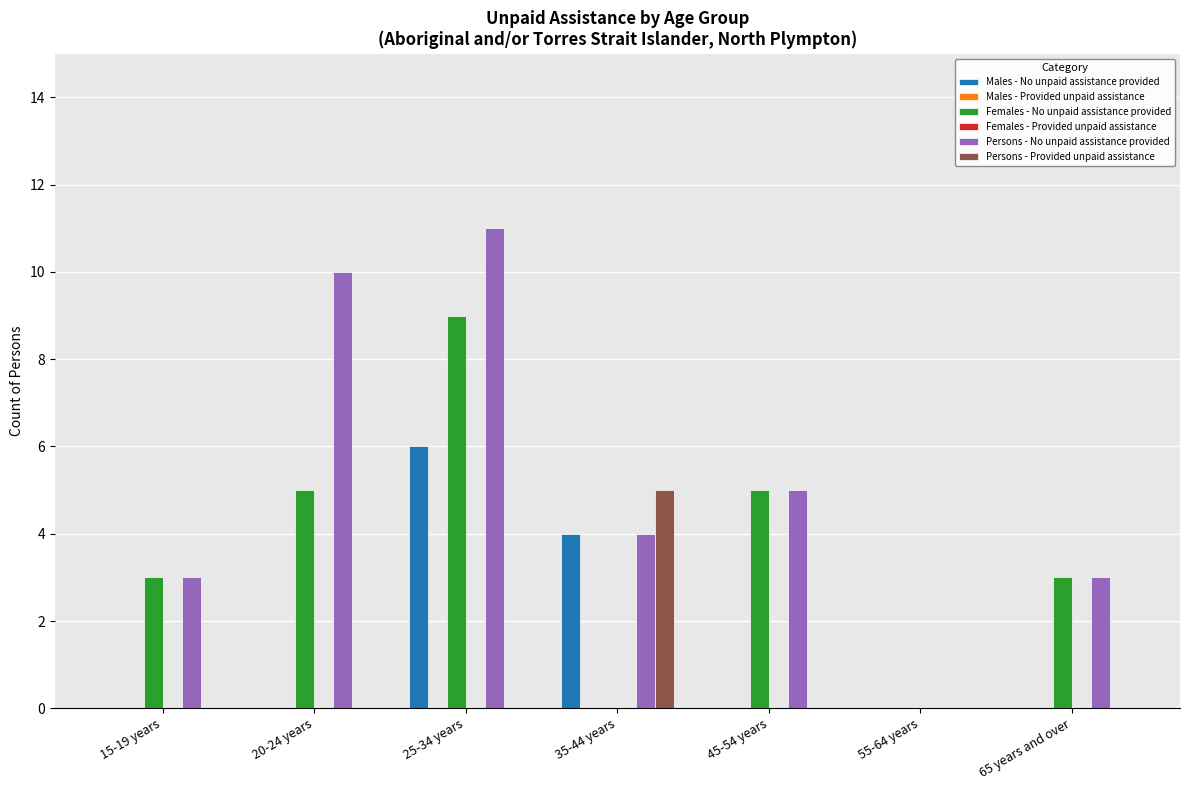

How many groups of bars are there?

7